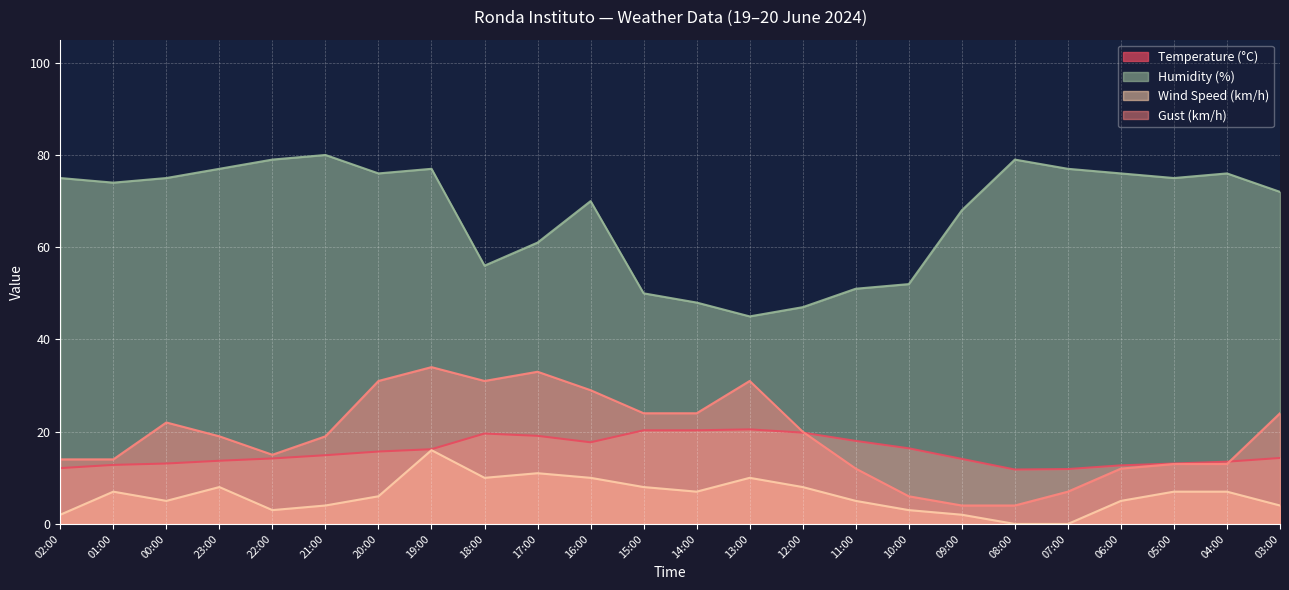

The Temperature (°C) series shows 9.5 at 21:00. True or false?

False